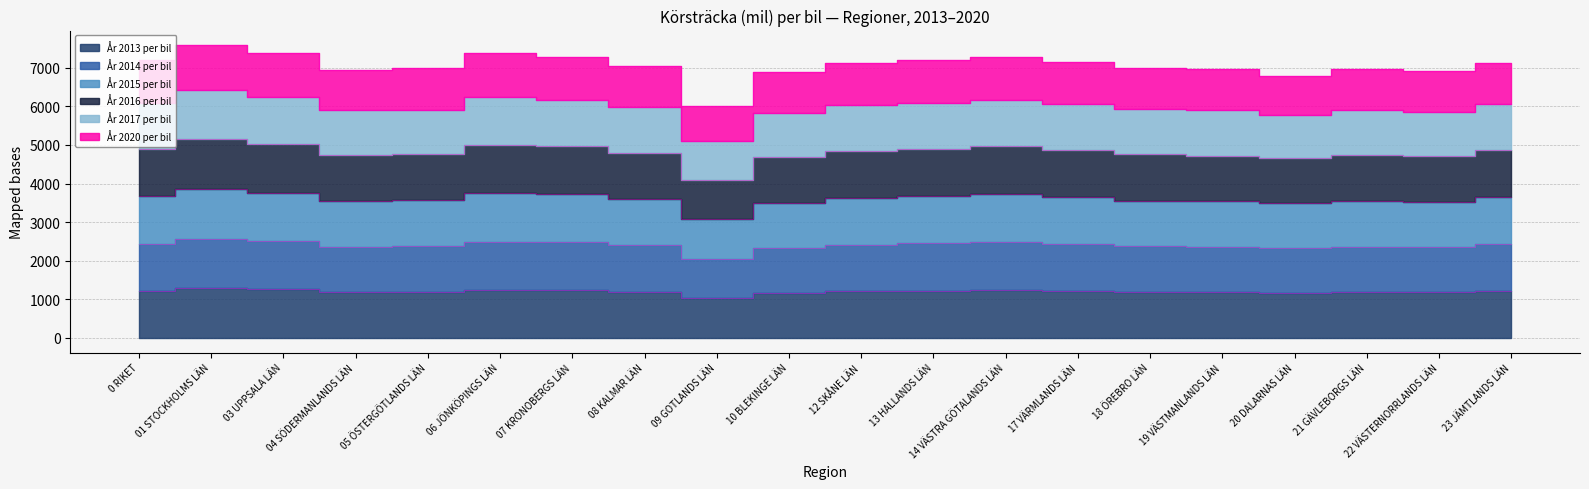

The År 2013 per bil series shows 1218.5 at 17 VÄRMLANDS LÄN. True or false?

True